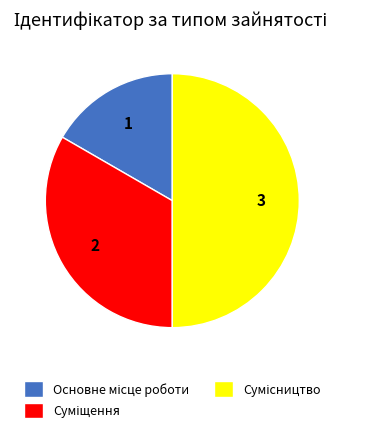

To the nearest percent, what is the difference between the Сумісництво and Суміщення slice percentages?

17%